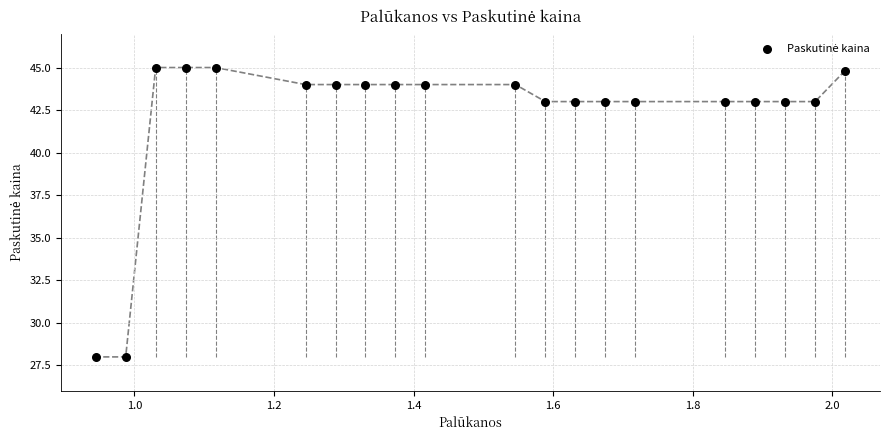

What is the range of X values (max minus min)?

1.1